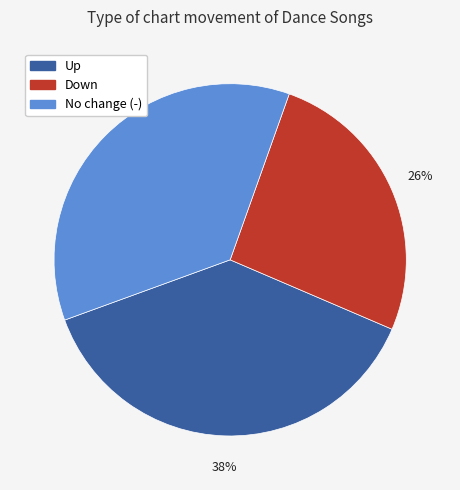

Is there a majority slice in this chart?

No